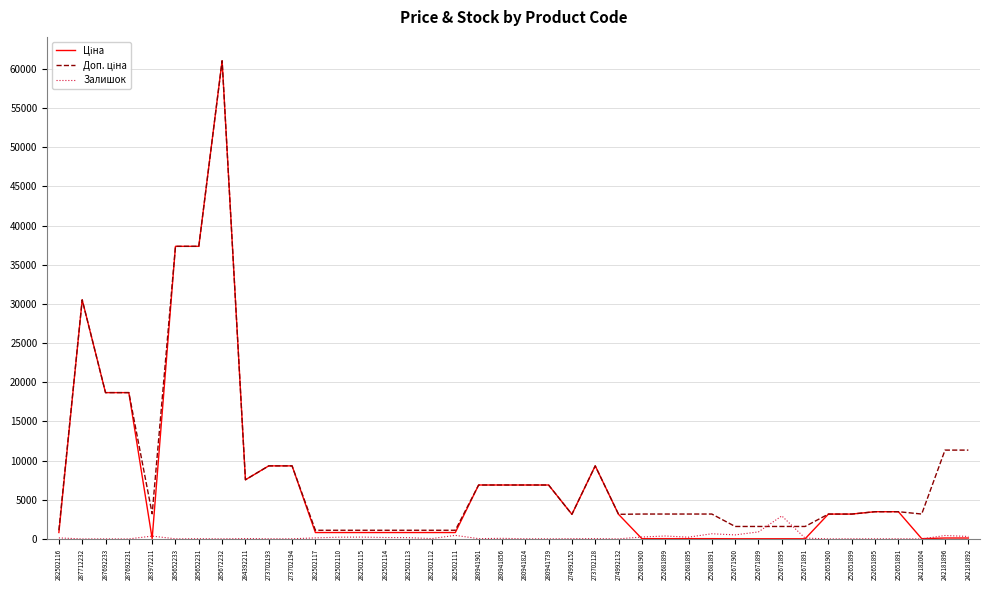

What is the average value of the Залишок series?

223.9